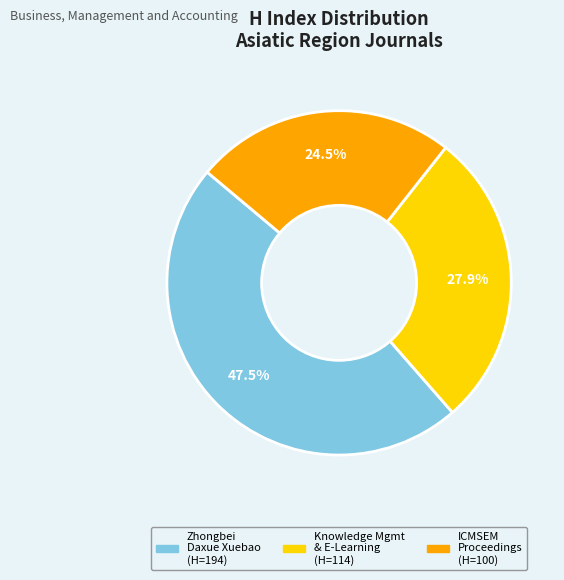

Is there any slice that represents more than half of the pie?

No